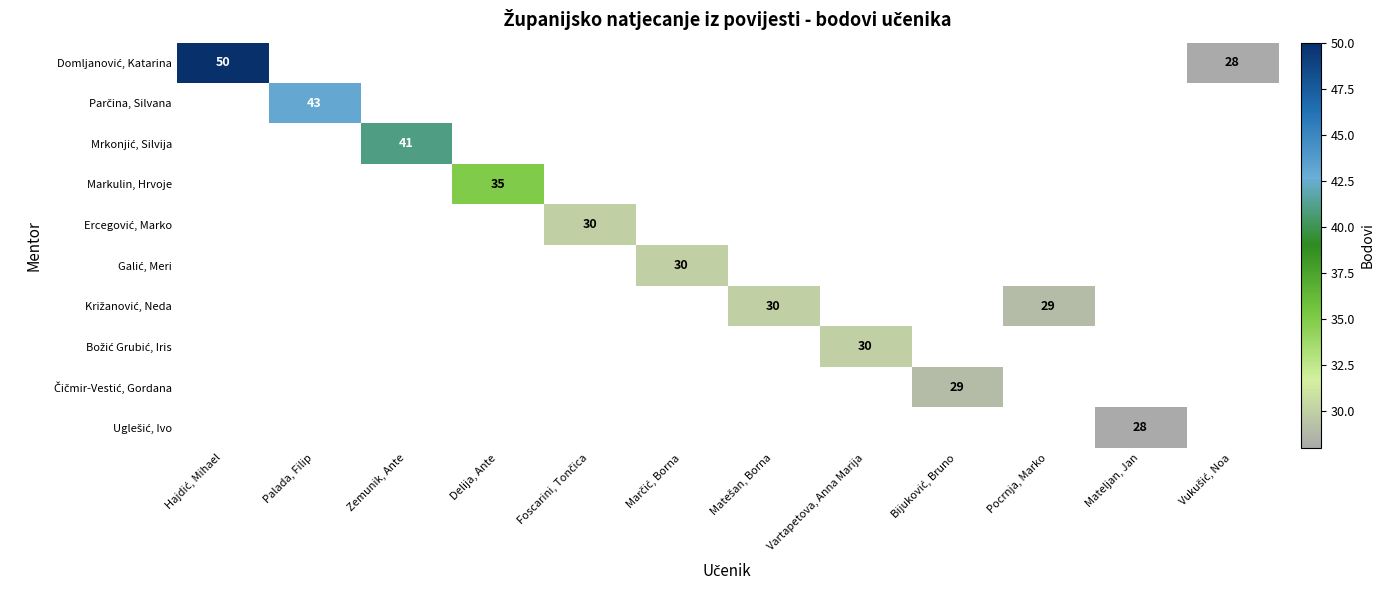

Rank the series by their maximum value, from highest to lowest.

Domljanović, Katarina, Parčina, Silvana, Mrkonjić, Silvija, Markulin, Hrvoje, Ercegović, Marko, Galić, Meri, Križanović, Neda, Božić Grubić, Iris, Čičmir-Vestić, Gordana, Uglešić, Ivo